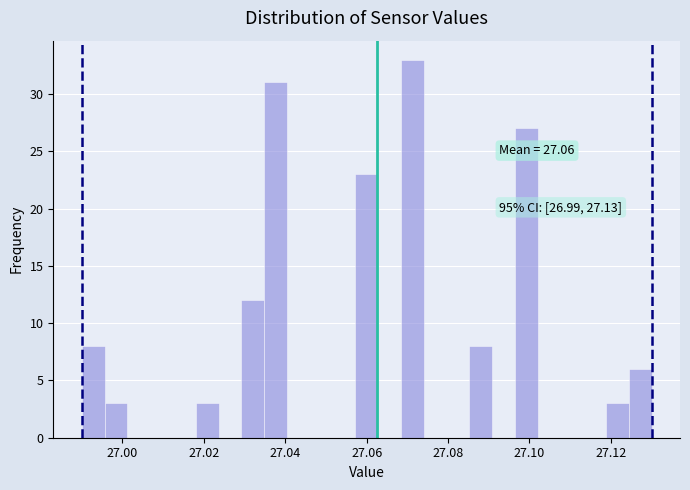

Read against the x-axis, roughly where is the centre of the tallest bar?

27.072